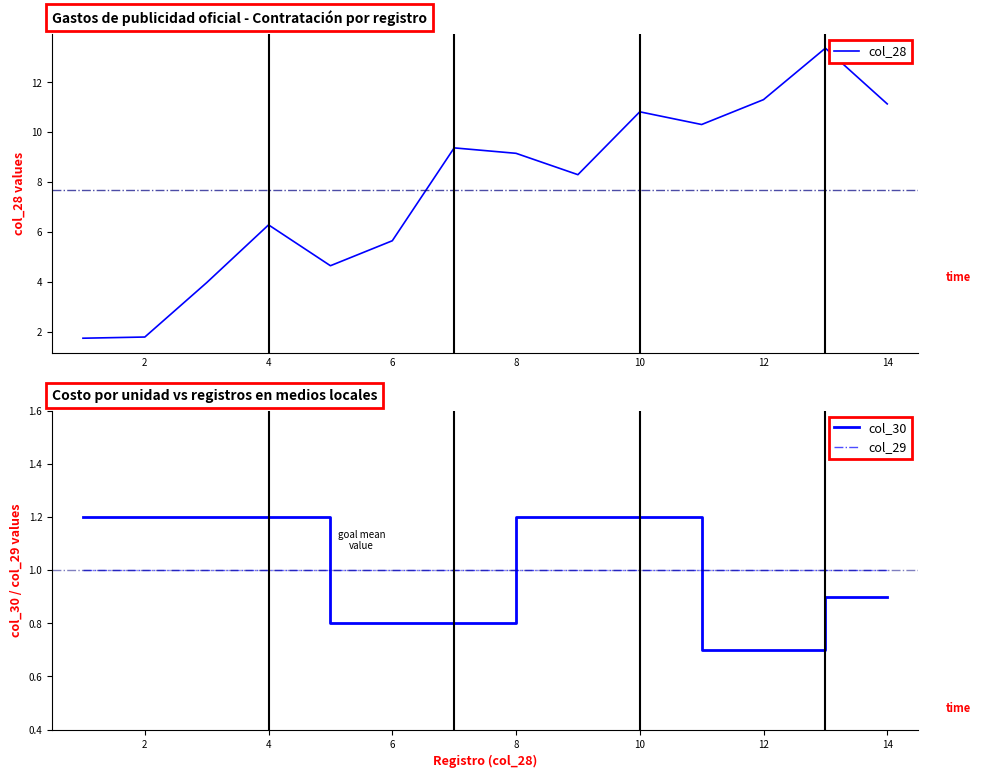

Is it true that col_28 equals 4.5 at 12?

False